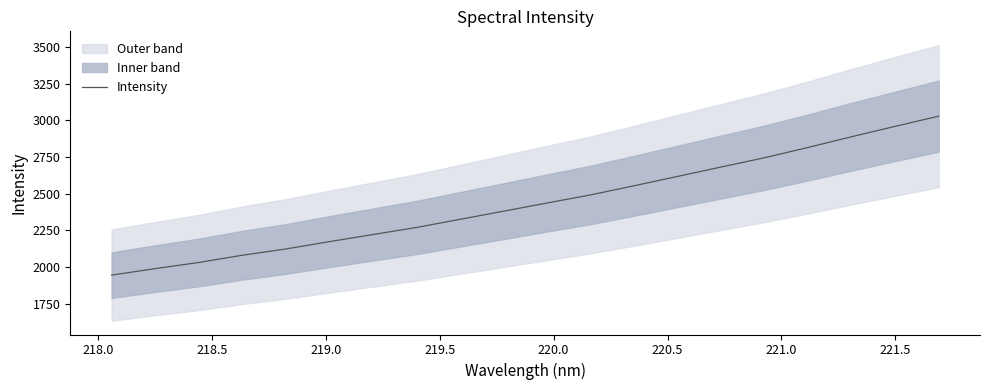

What is the average value?

2437.1